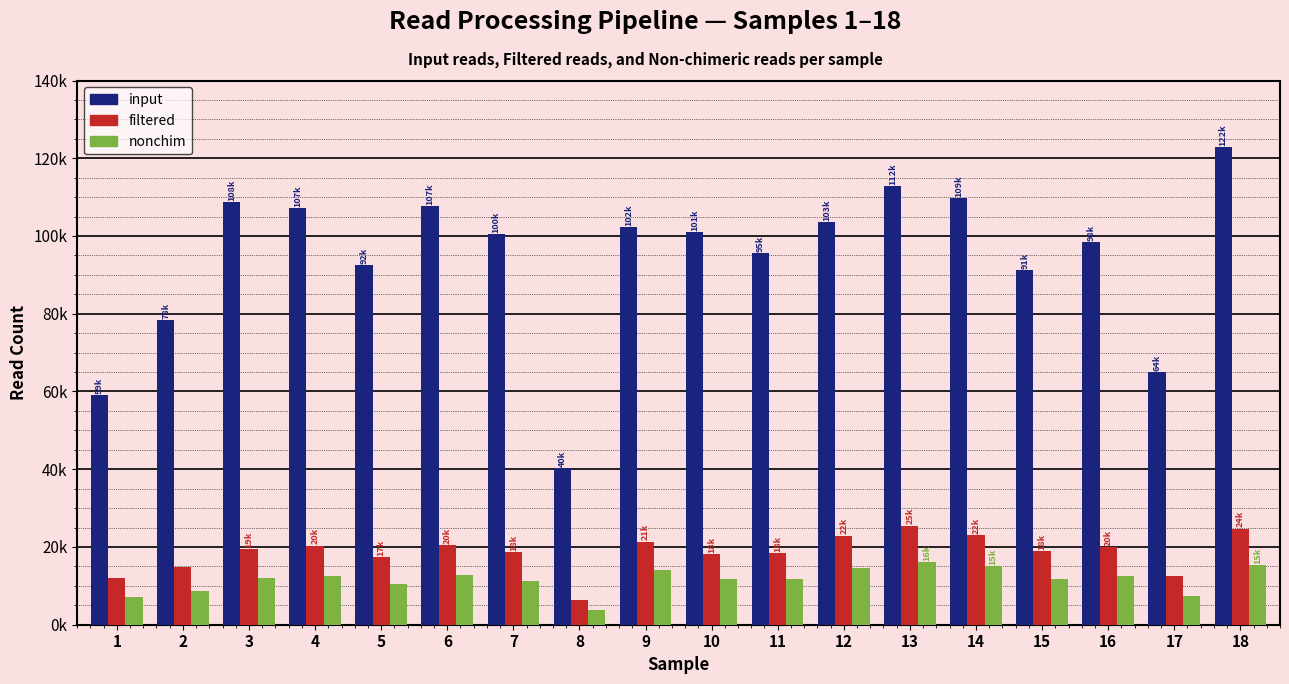

At which label is input closest to 81559?

2